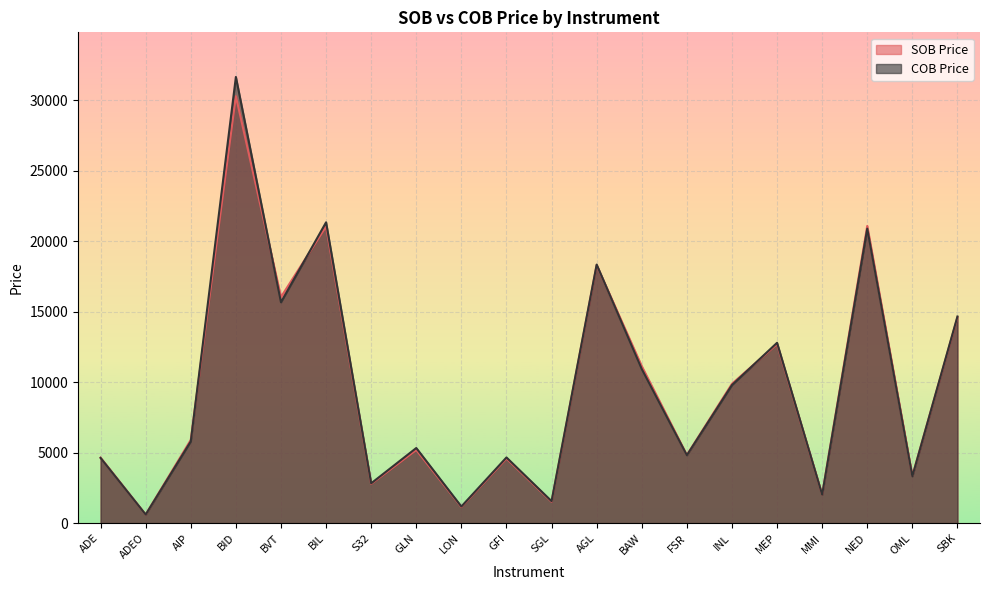

Where is the first local maximum for SOB Price?

BID